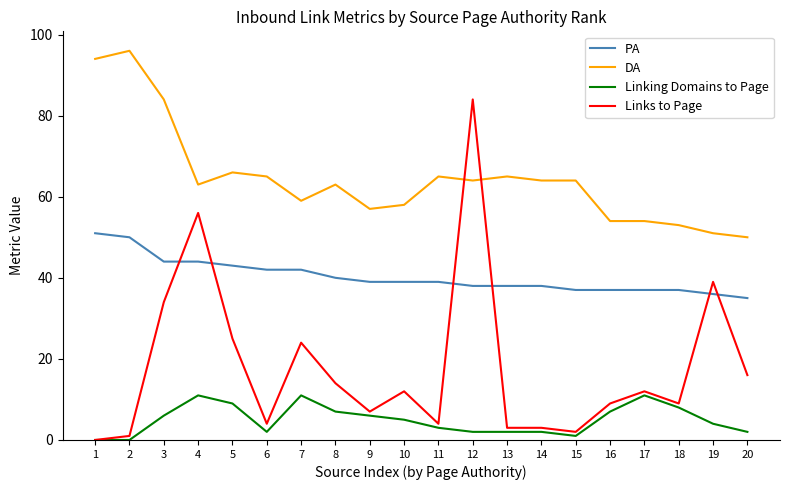

True or false: PA has a value of 43 at 5.

True